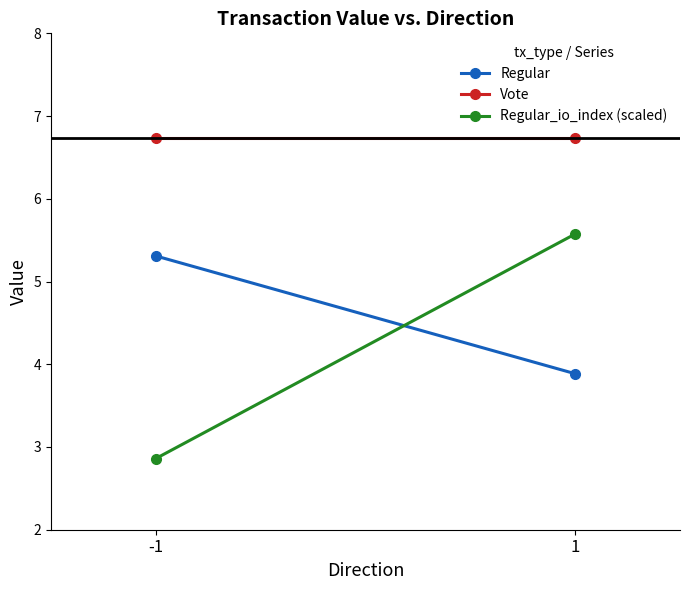

At which label is Regular_io_index (scaled) closest to 4?

-1